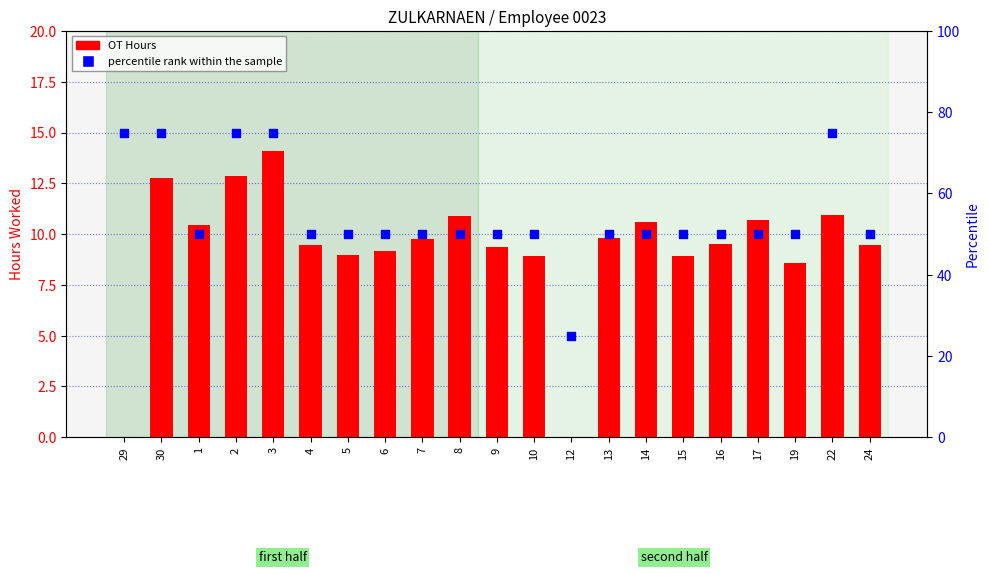

At how many categories does at least one series exceed 43?

20